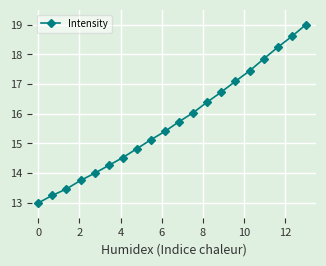

What is the value of the 5th point from the left?

14.0